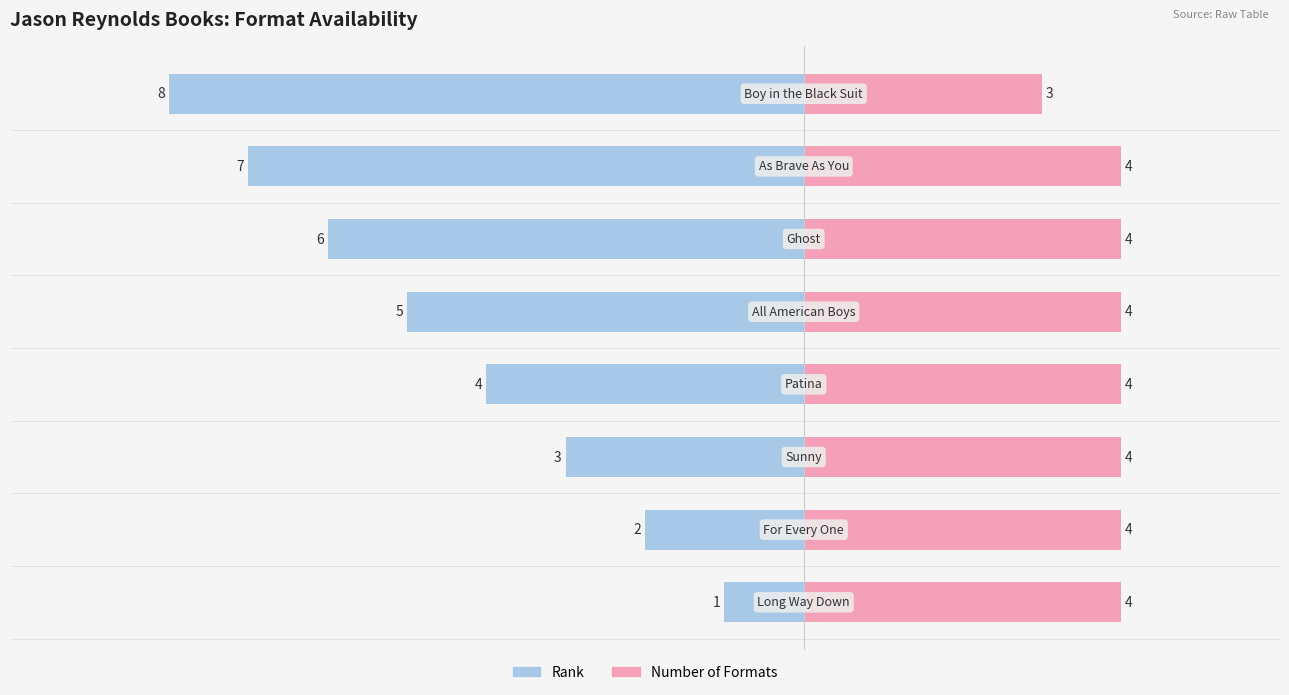

Between 1 and 7, which series saw the biggest shift?

Rank (reversed)